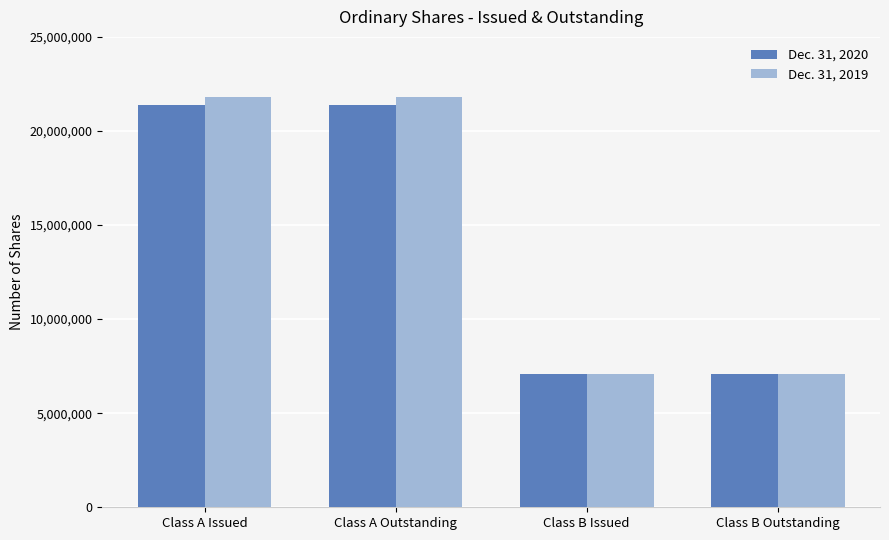

What position from the right is Class B Issued?

2